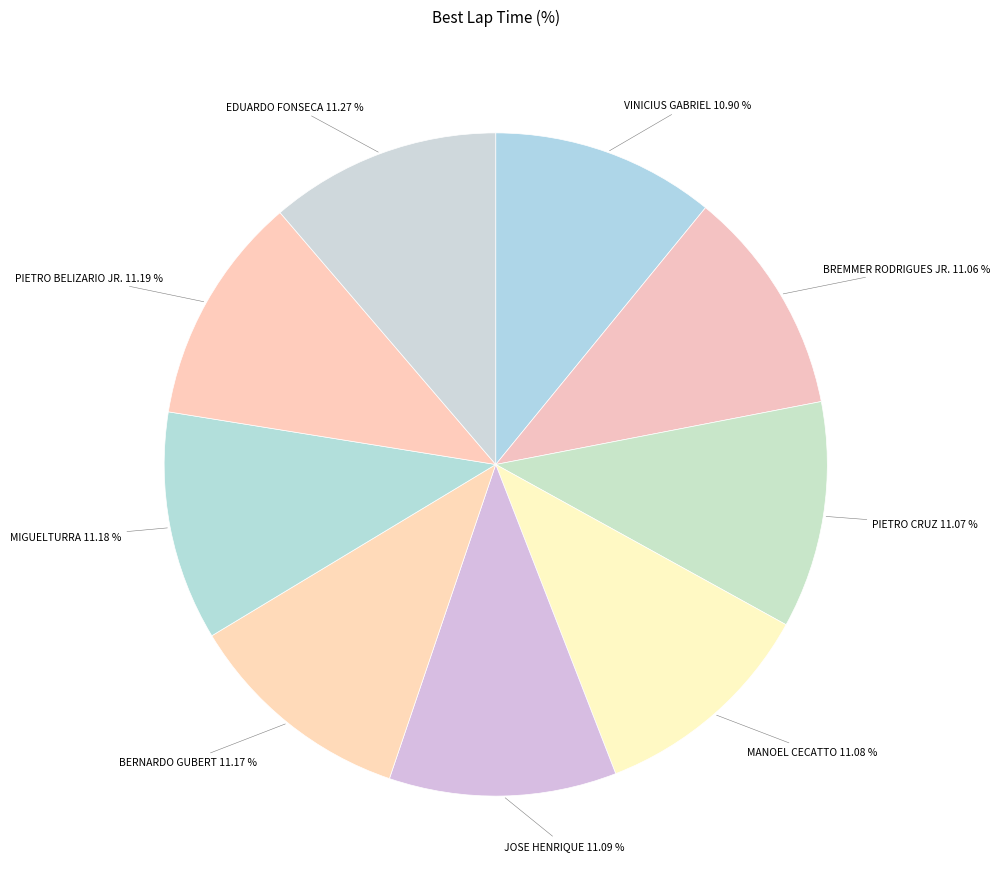

Count the number of slices in the pie.

9